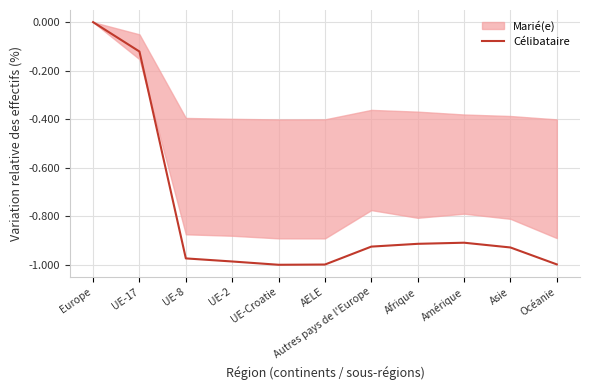

Count the number of categories in the chart.

11